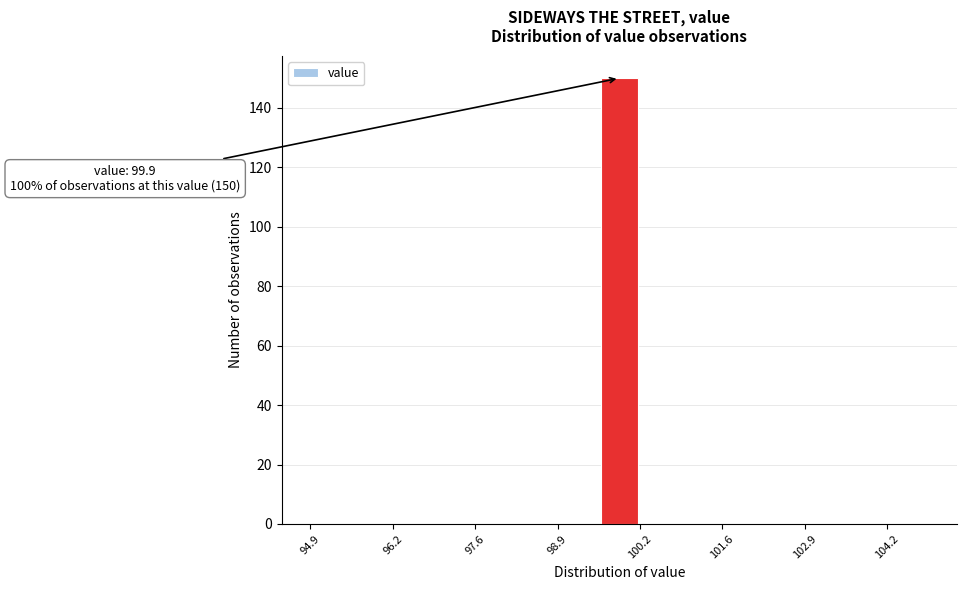

Around what value on the x-axis is the tallest bar? Give the approximate position of its centre, as read against the axis.

100.0